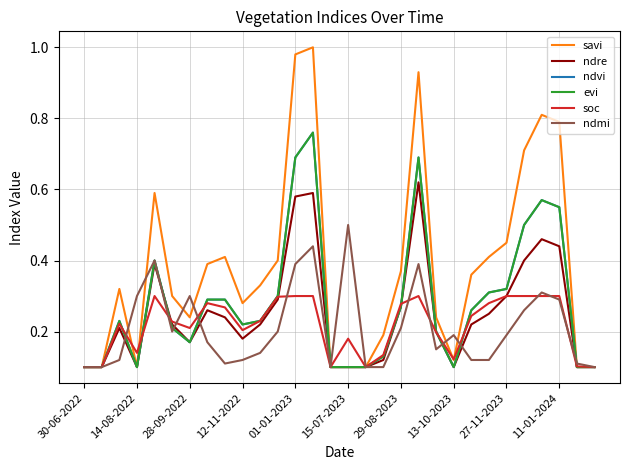

What is the sum of all ndvi values?

8.5